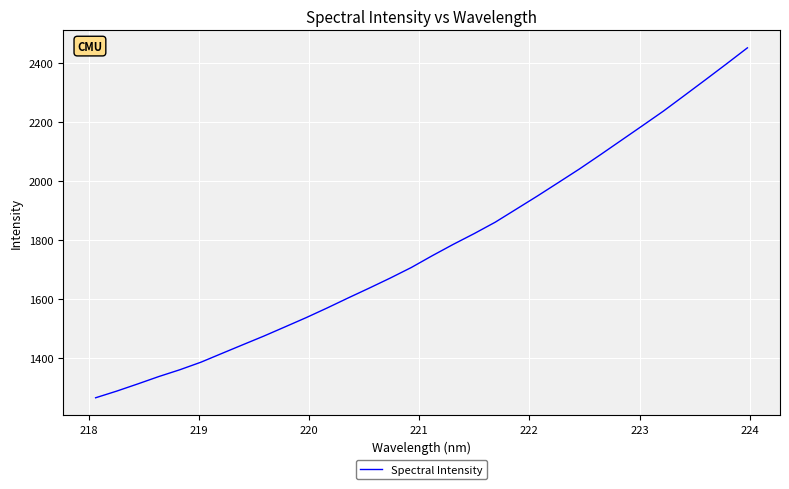

What is the minimum value shown in the chart?

1264.7